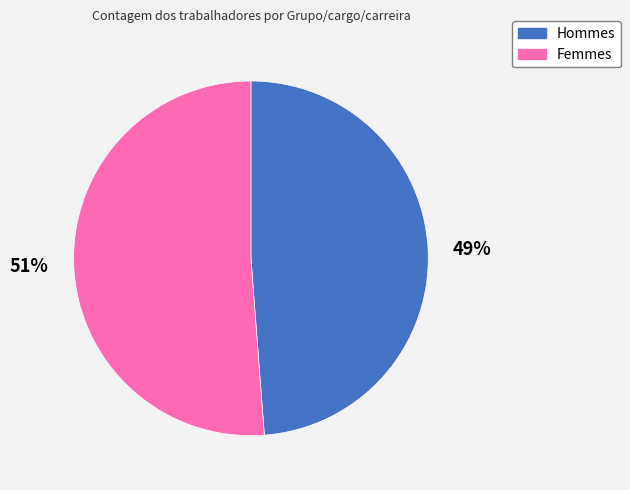

Is there any slice that represents more than half of the pie?

Yes